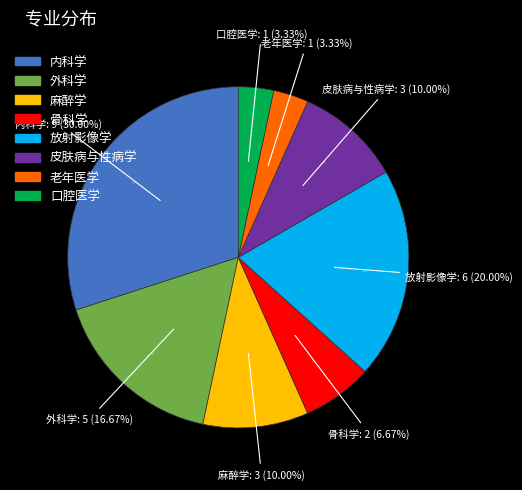

How many slices are in this pie chart?

8